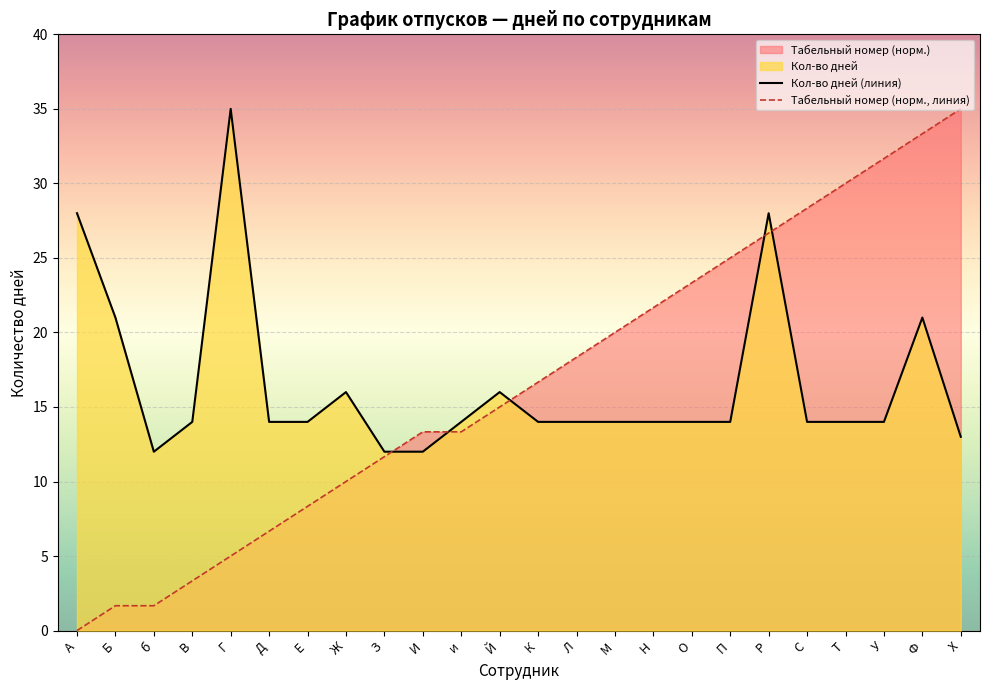

Is the value of Табельный номер at Н greater than the value of Кол-во дней at В?

Yes